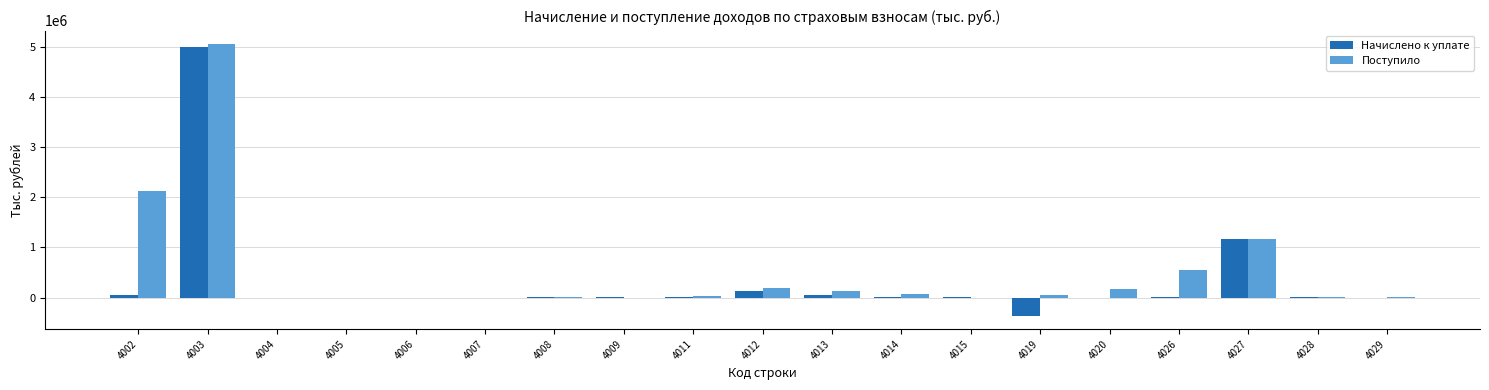

At which category is the sum across all series the highest?

4003